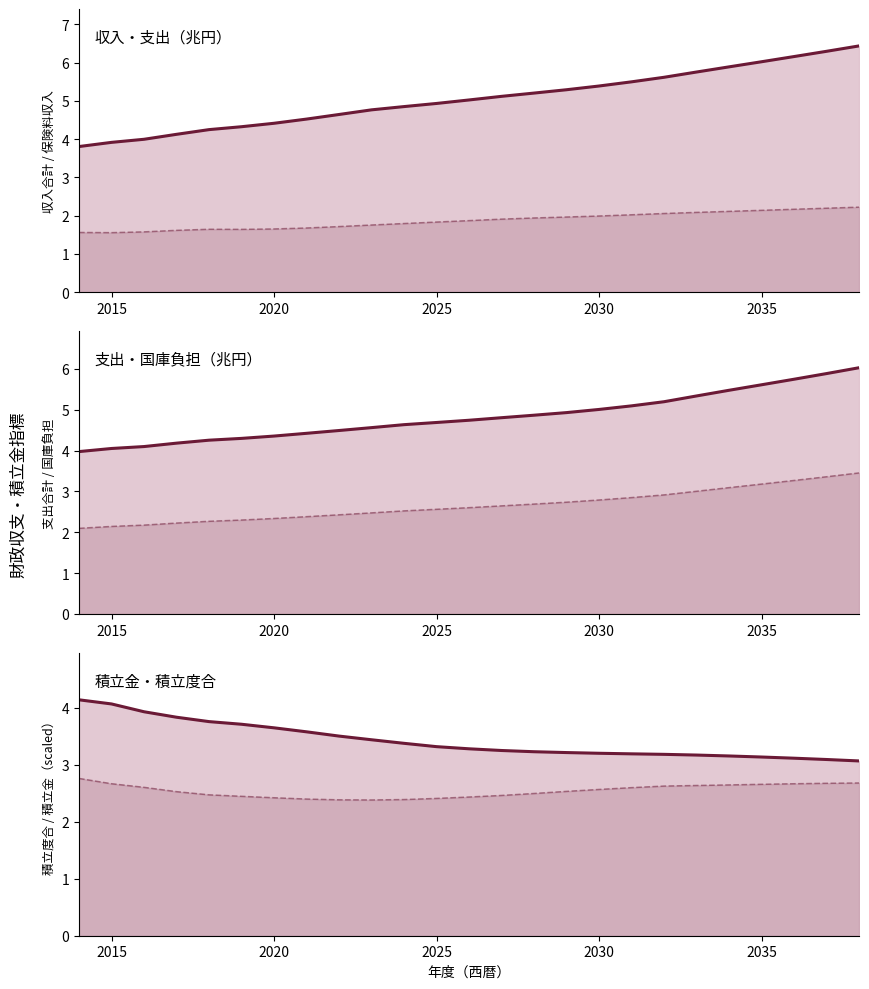

At which category does 保険料収入 reach its first local peak?

2030